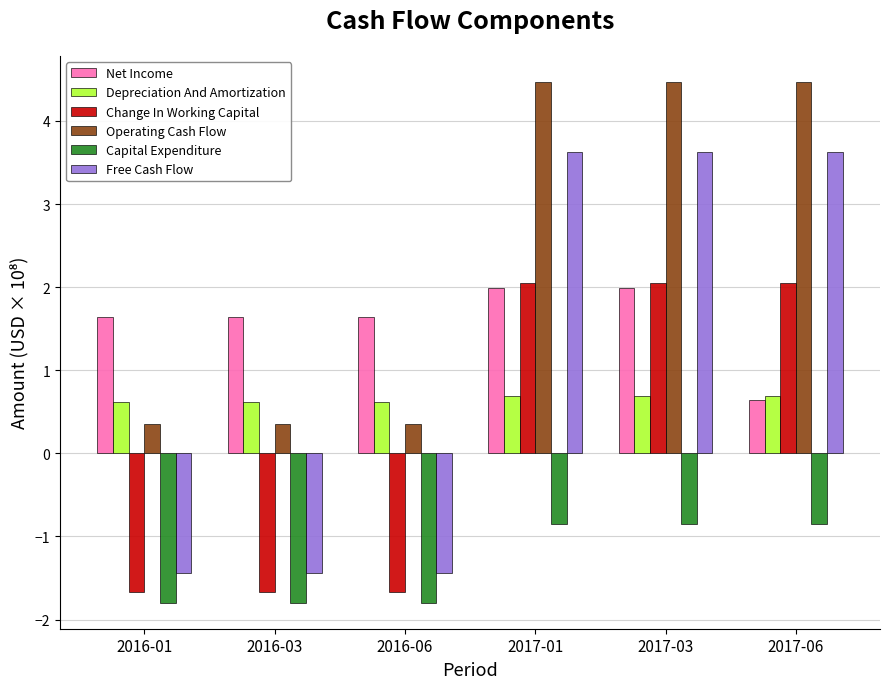

True or false: Depreciation And Amortization has a value of 0.6 at 2016-03.

True